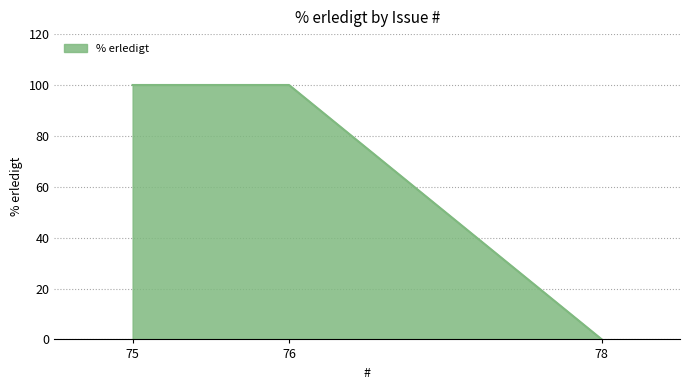

List the labels in order of value, smallest first.

78, 76, 75